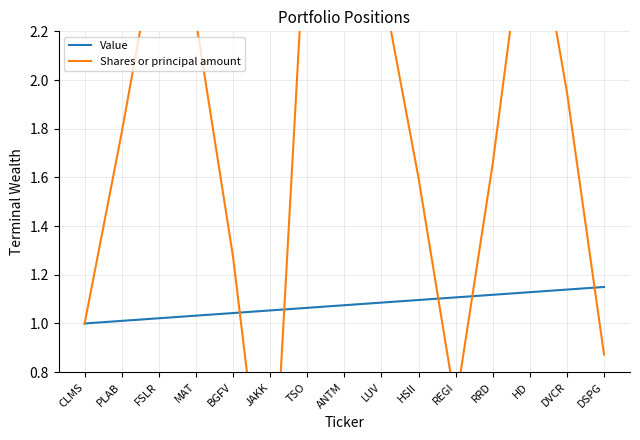

Between LUV and REGI, which series saw the biggest shift?

Shares or principal amount